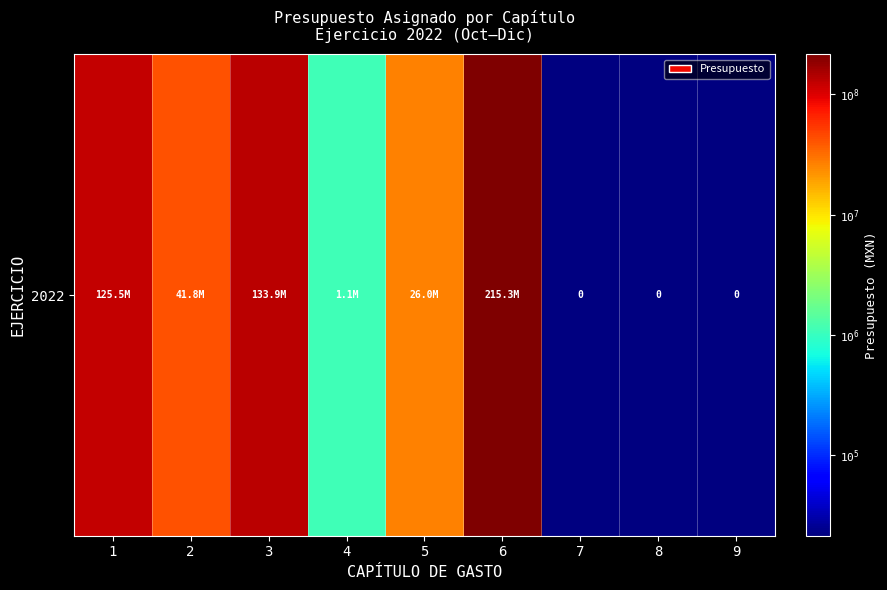

What is the maximum value shown in the chart?

215314240.0